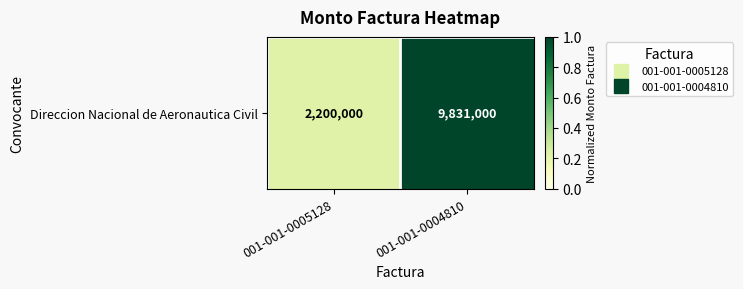

List the labels in order of value, largest first.

001-001-0004810, 001-001-0005128